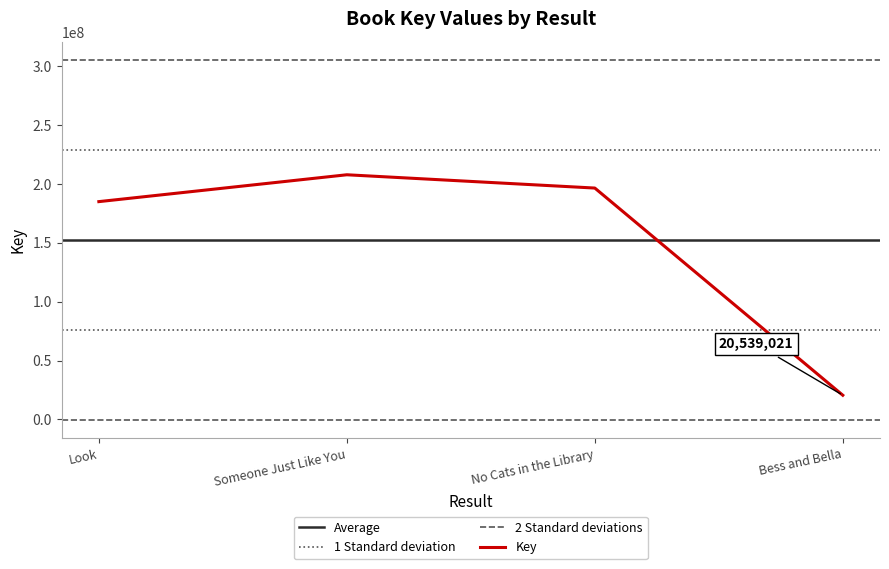

List the labels in order of value, largest first.

Someone Just Like You, No Cats in the Library, Look, Bess and Bella